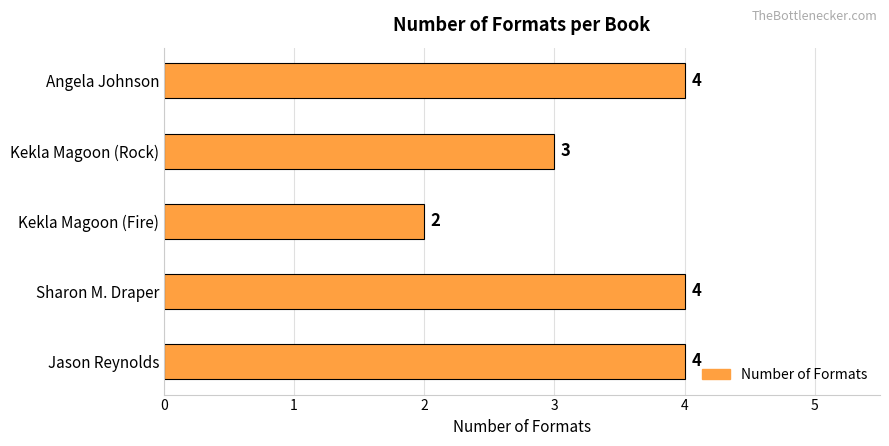

What is the maximum value shown in the chart?

4